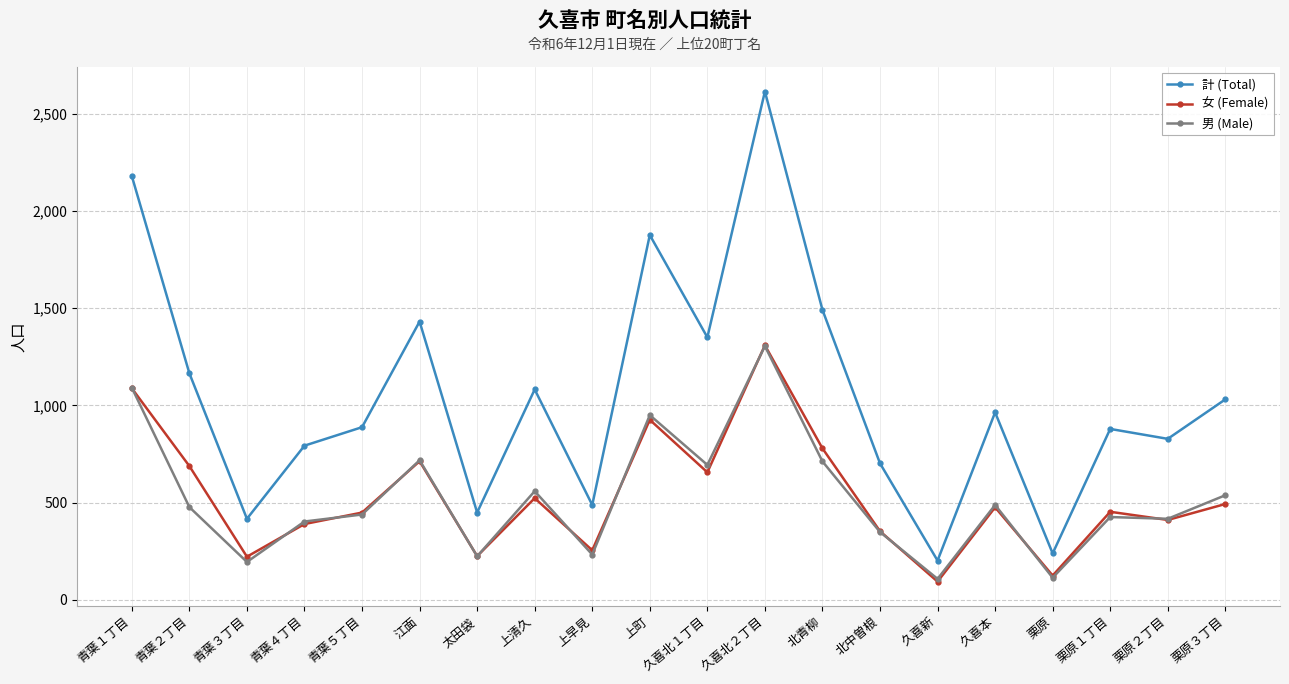

True or false: 女 (Female) has a value of 846 at 久喜本.

False